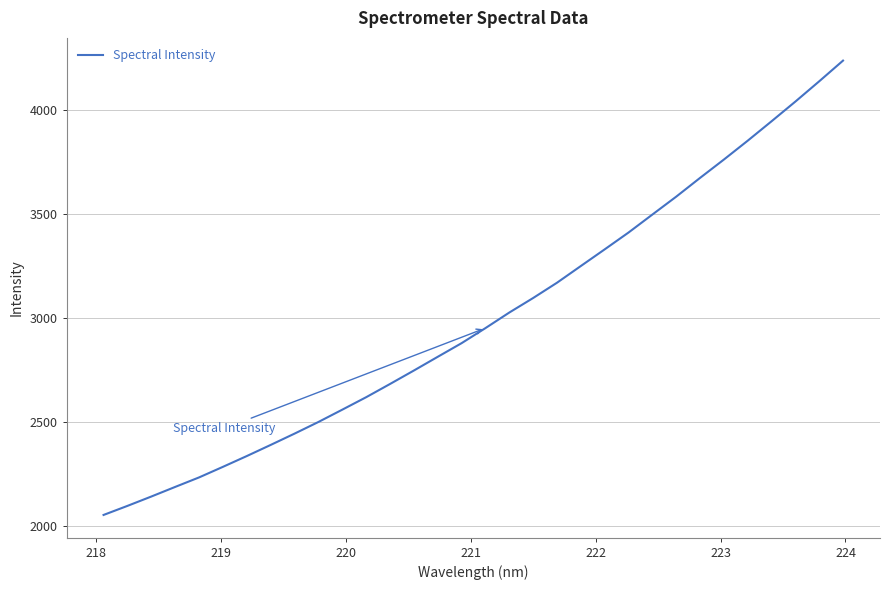

What is the difference between the maximum and minimum values?

2188.1